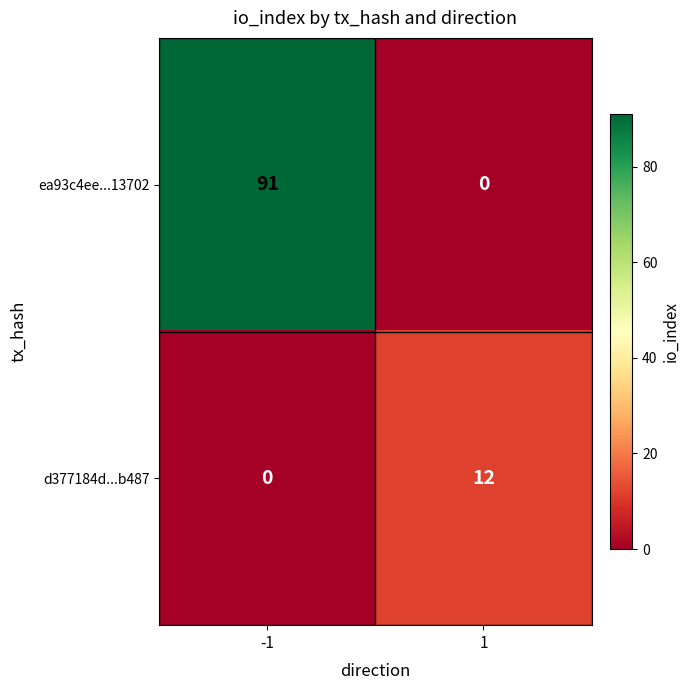

Reading left to right, transcribe all the data shown in this chart.

ea93c4ee...13702: 91	0
d377184d...b487: 0	12